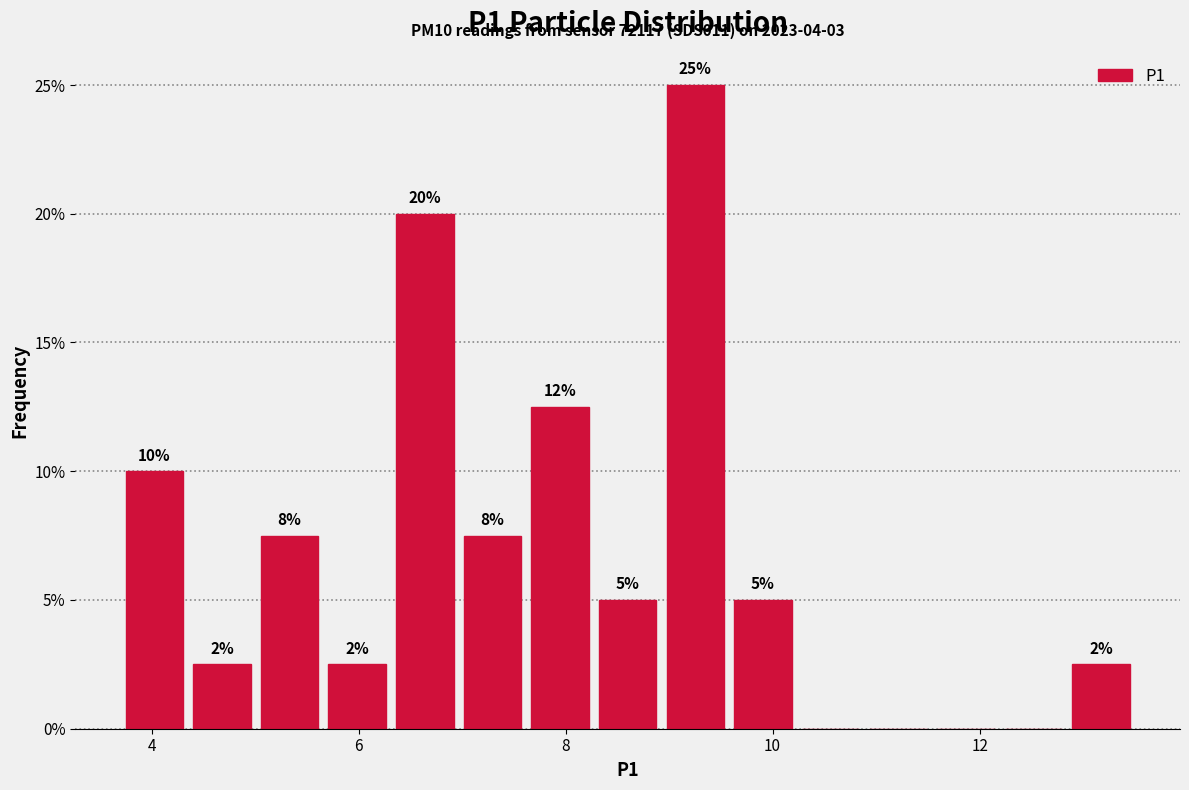

Around what value on the x-axis is the tallest bar? Give the approximate position of its centre, as read against the axis.

9.2